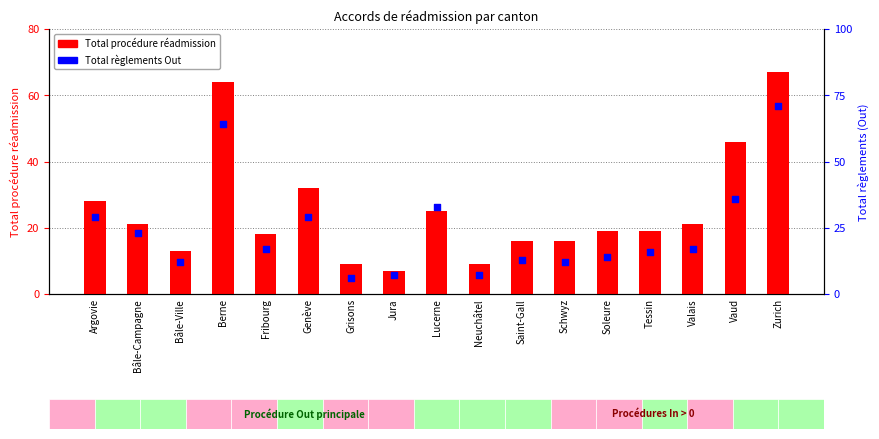

What is the total value across all series at Soleure?

33